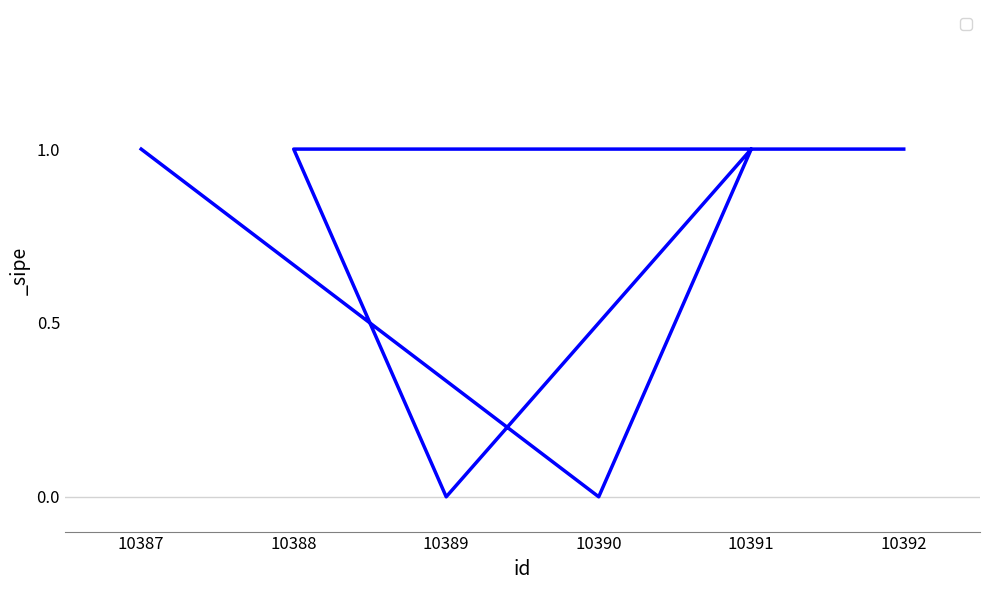

What is the sum of all values?

4